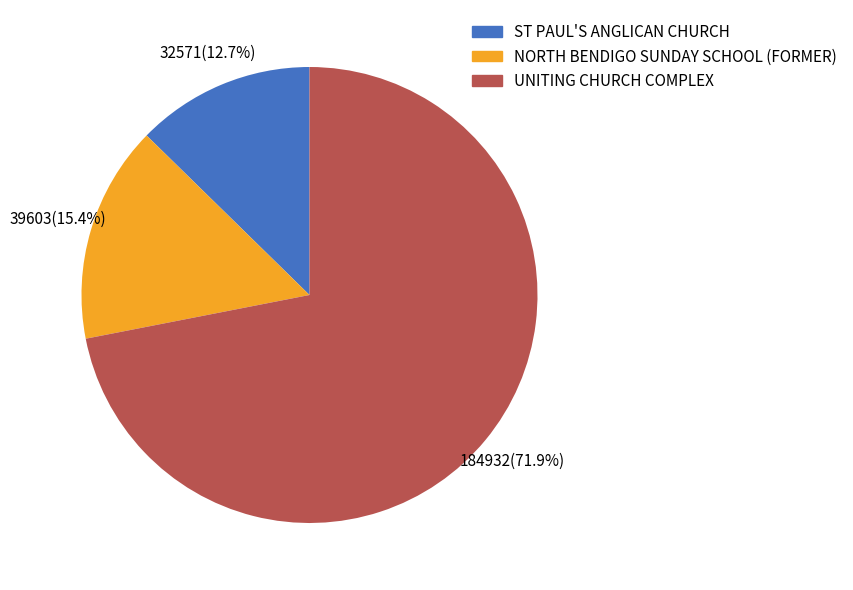

Rank the categories by value from lowest to highest.

ST PAUL'S ANGLICAN CHURCH, NORTH BENDIGO SUNDAY SCHOOL (FORMER), UNITING CHURCH COMPLEX